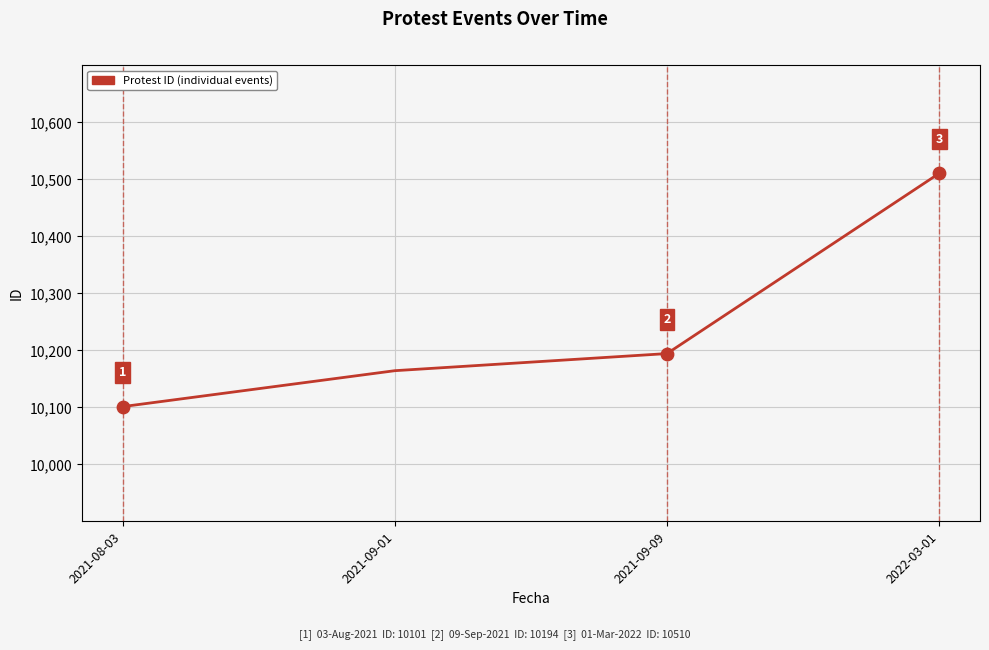

What is the change in value from 2021-09-01 to 2021-09-09?

+30